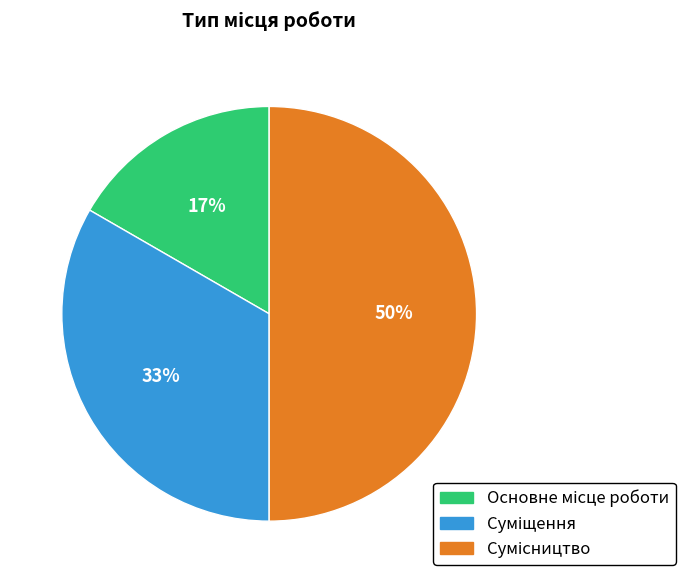

To the nearest percent, what is the difference between the largest and smallest slice percentages?

33%